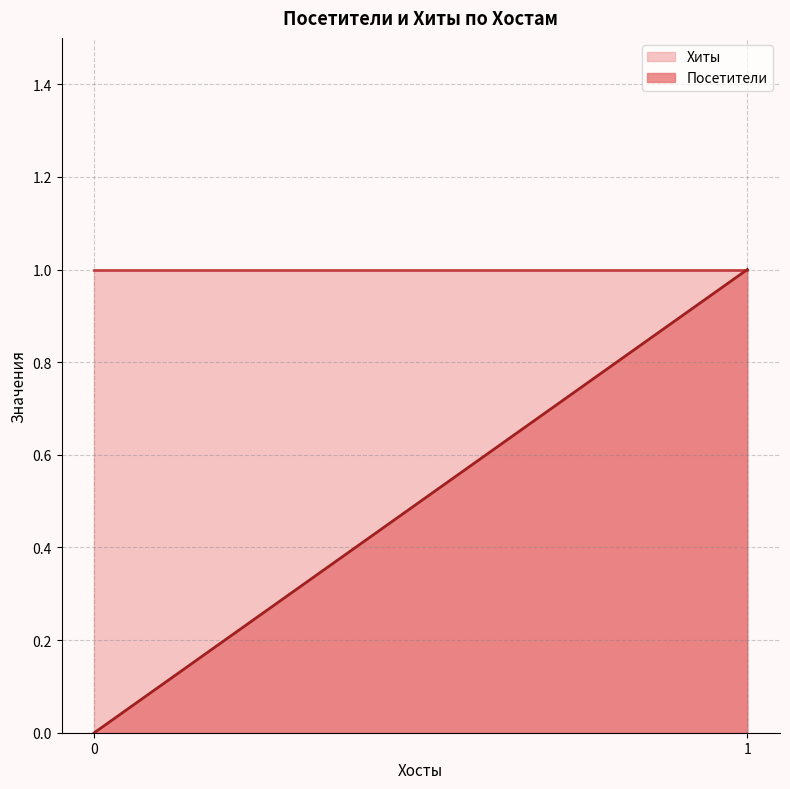

What is the maximum value shown in the chart?

1